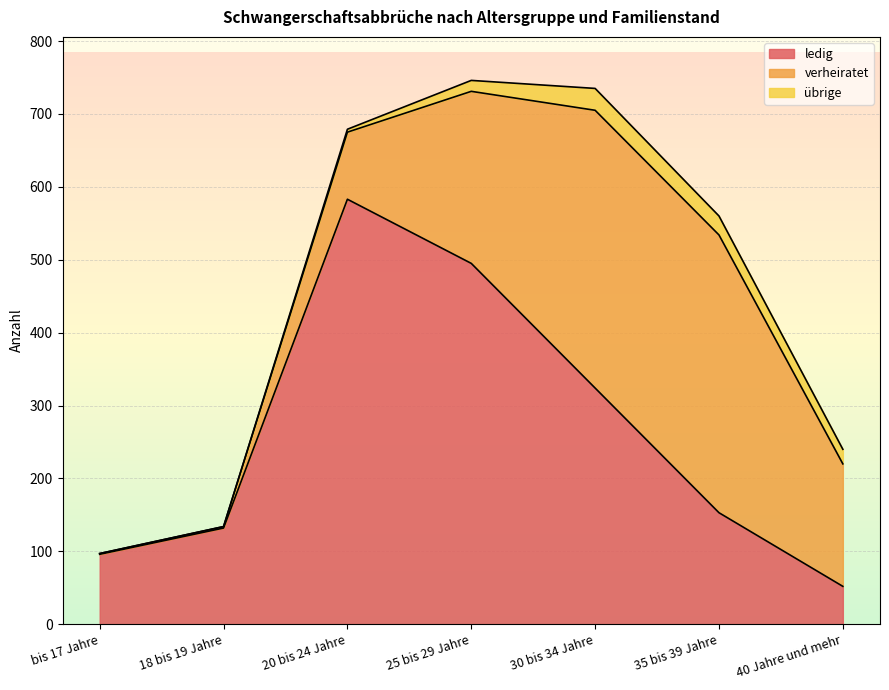

True or false: übrige and verheiratet cross at least once.

False